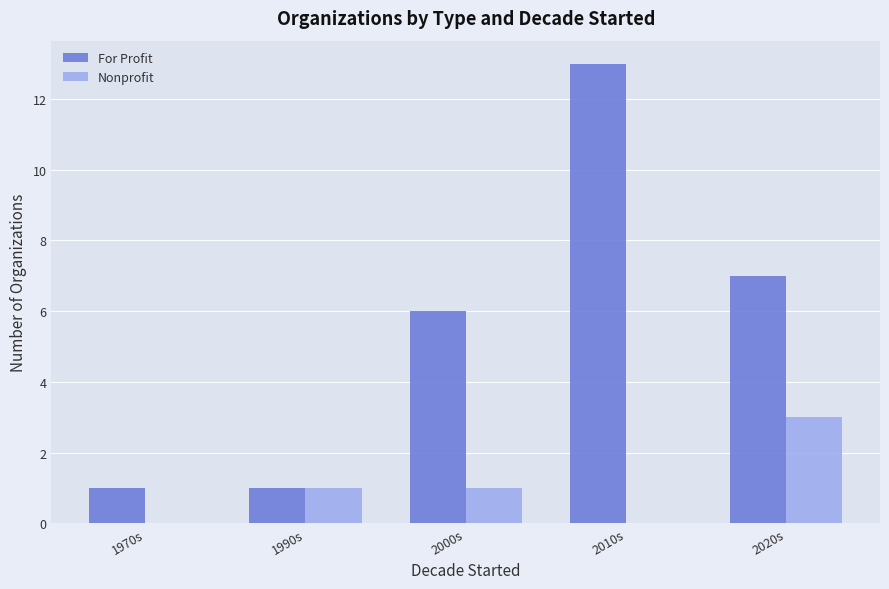

What is the sum of all Nonprofit values?

5